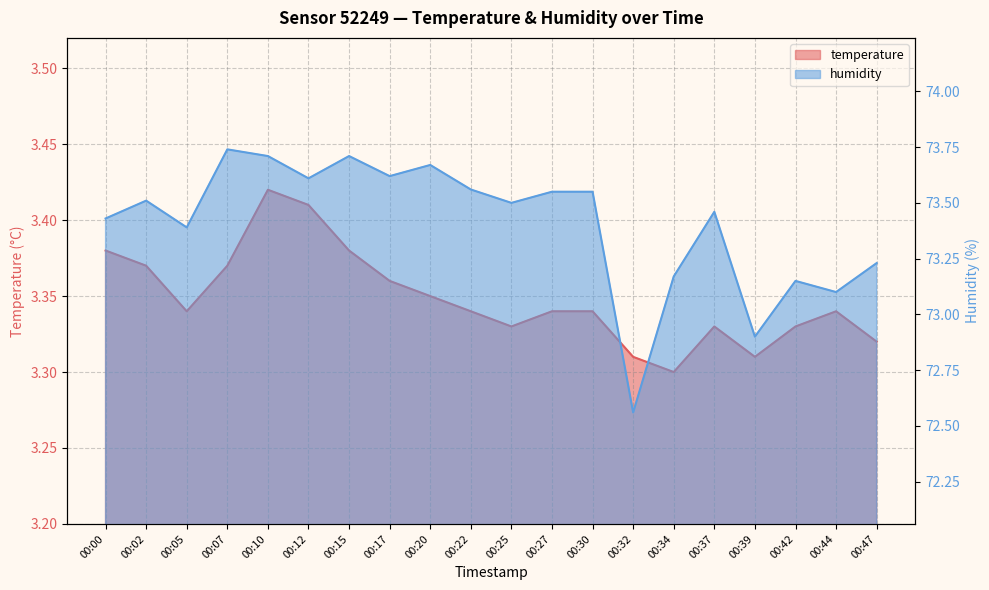

How many values in the humidity series are below 73?

2